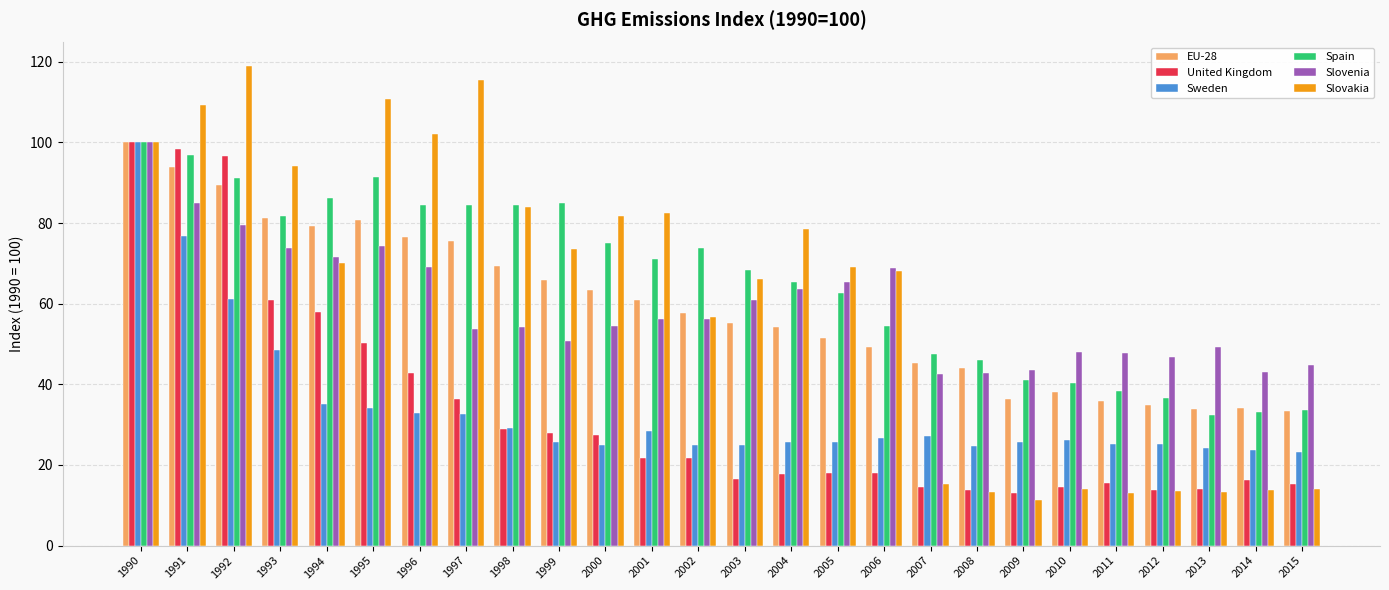

At which label is Slovenia closest to 71?

1994